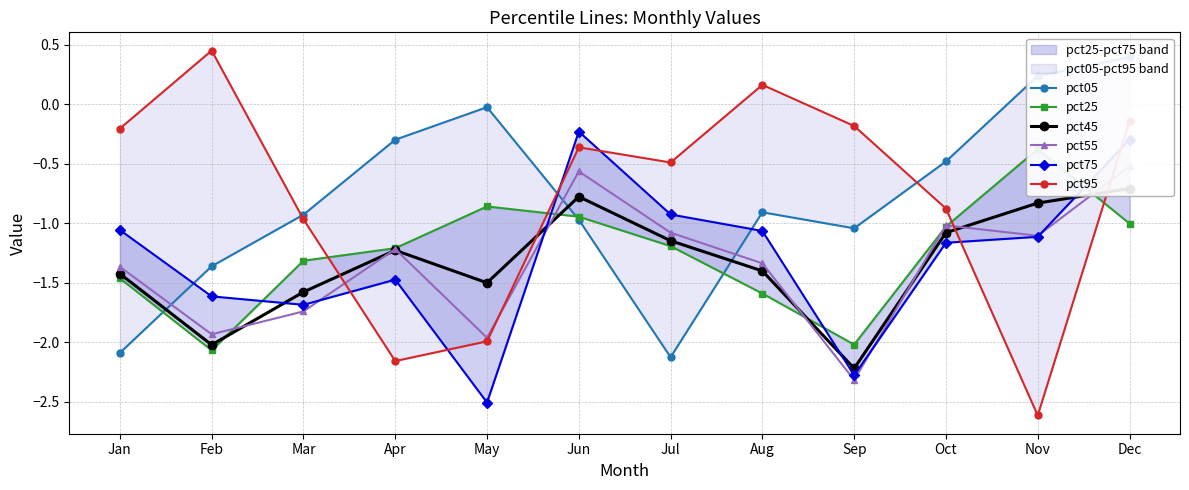

What is the total value across all series at Oct?

-5.6